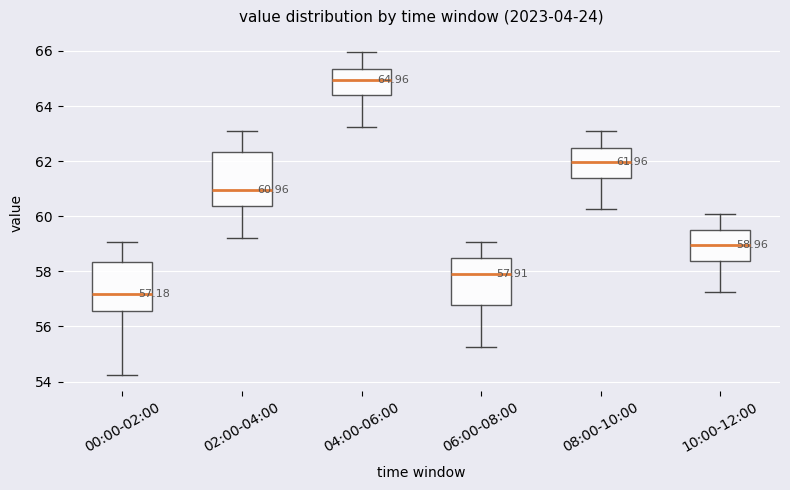

Which box's median line is the lowest?

00:00-02:00